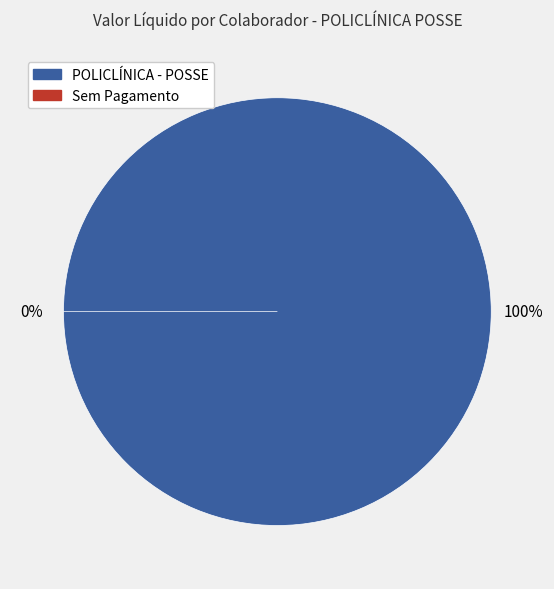

What portion of the pie excludes DEBORA DIAS GOMES?

97.9%